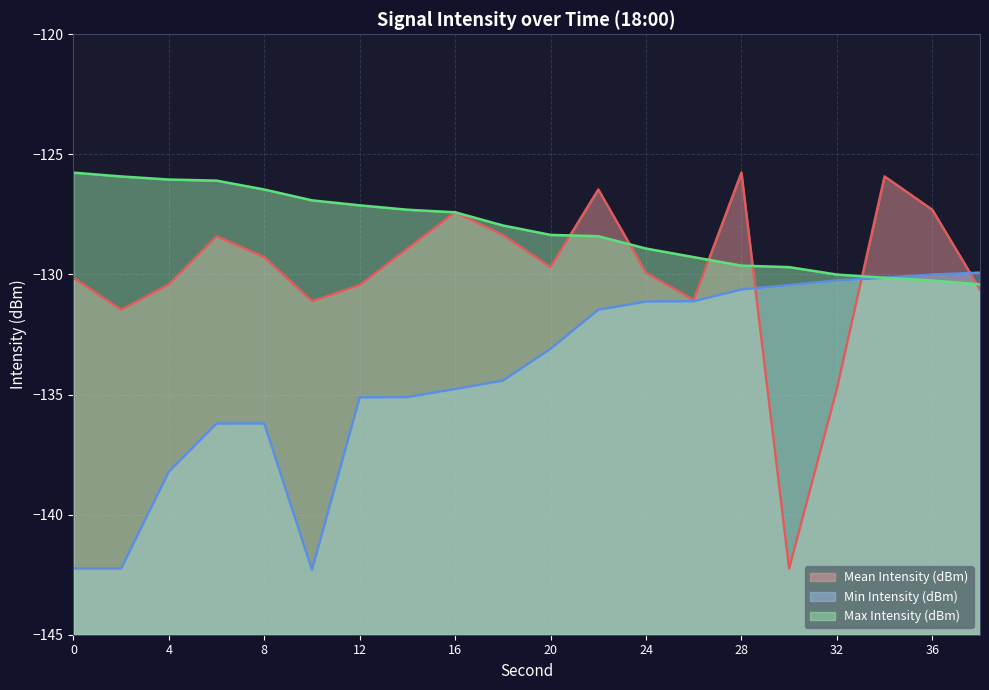

Is the value of Mean Intensity (dBm) at 2 greater than the value of Min Intensity (dBm) at 38?

No